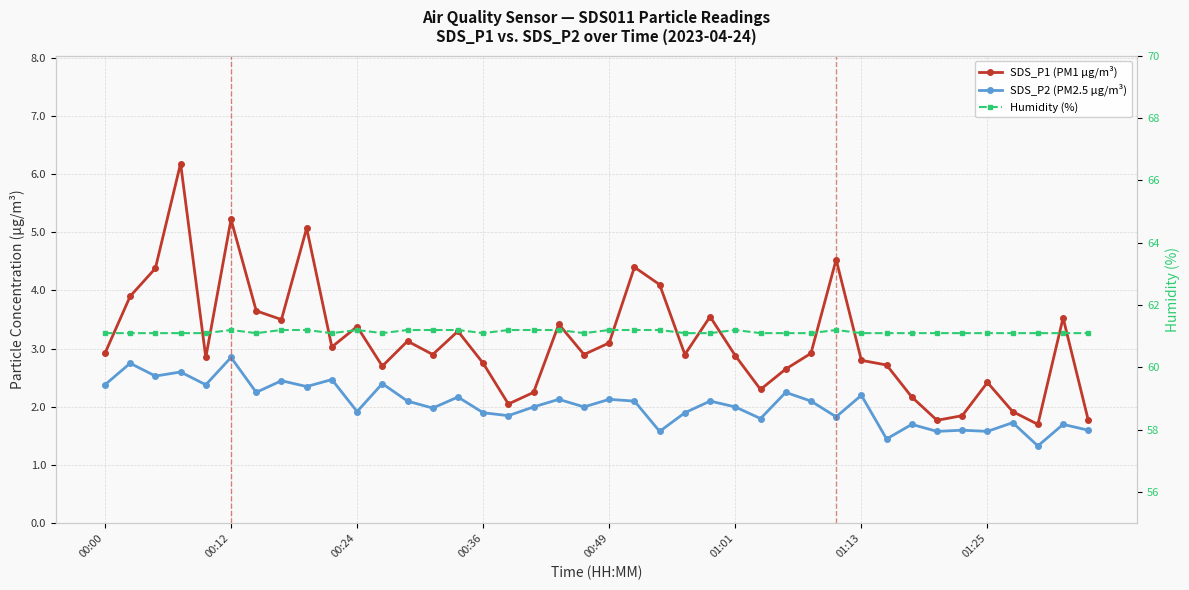

How many data points does each series have?

40